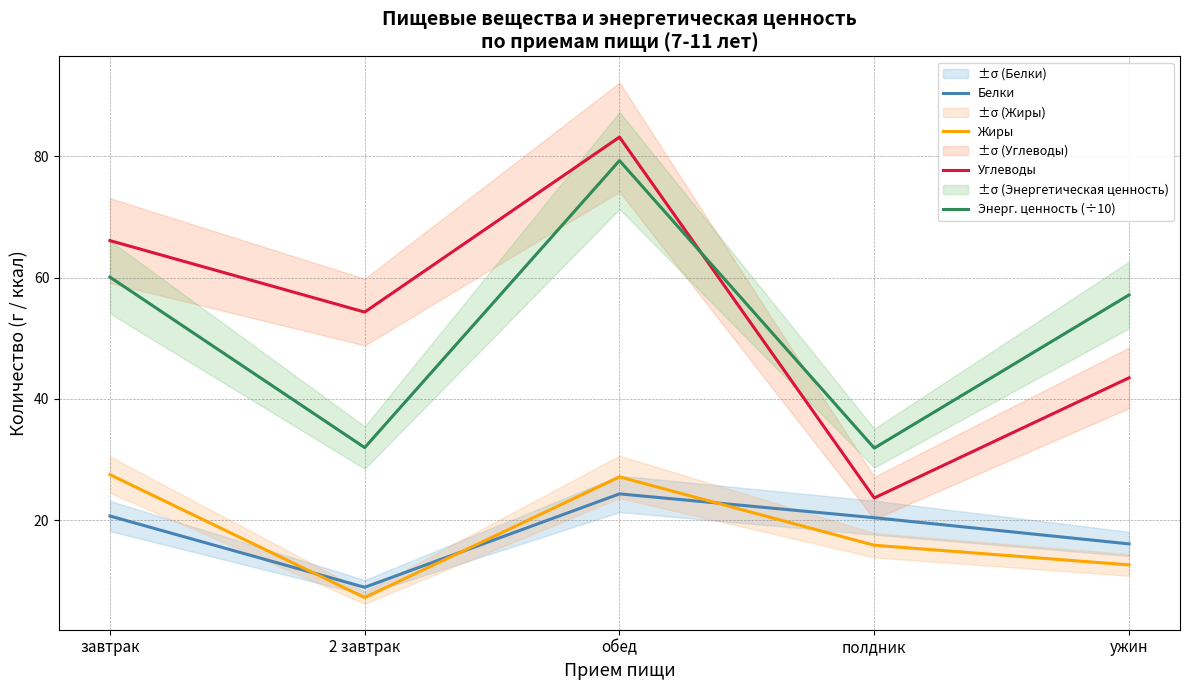

List the labels in order of Жиры value, largest first.

завтрак, обед, полдник, ужин, 2 завтрак